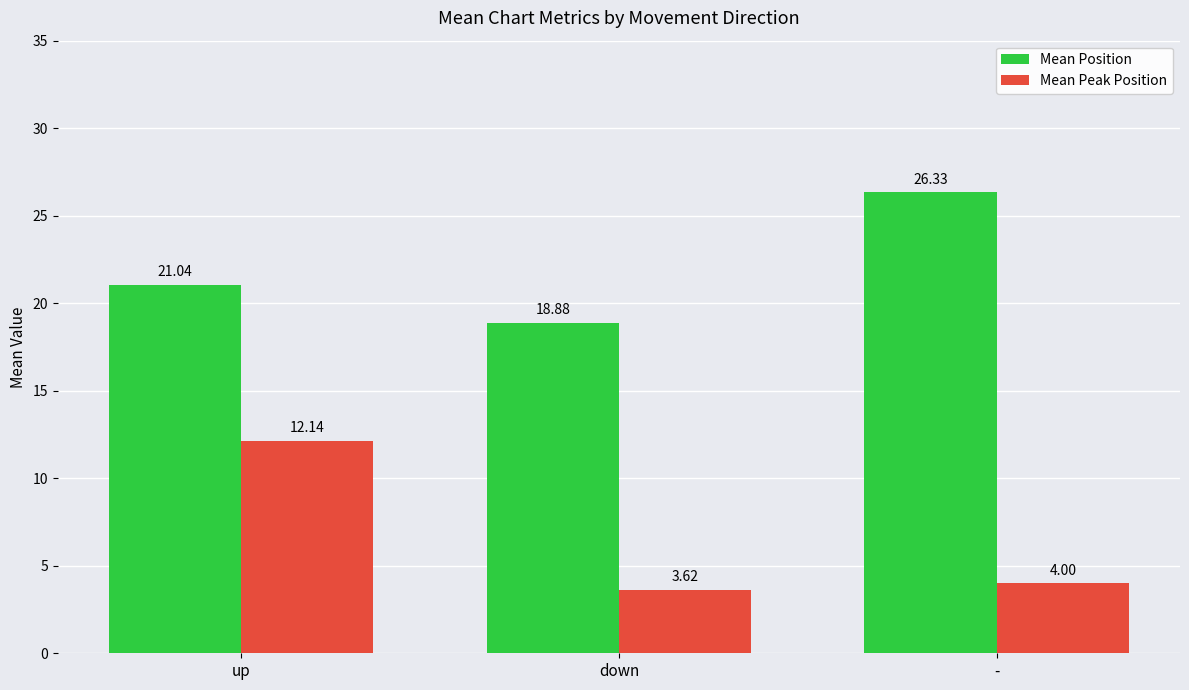

What is the sum of the Mean Position values at - and down?

45.2